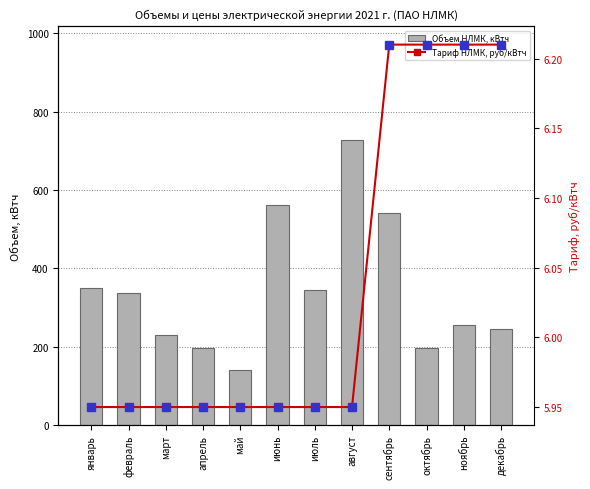

At which category does the chart reach its peak across all series?

август